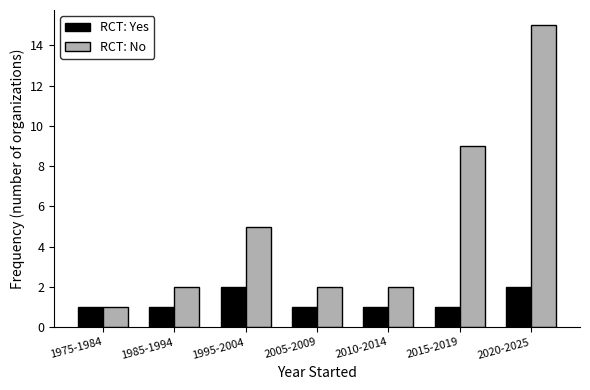

Reading left to right, what are all the values shown in this chart?

RCT: Yes: 1975-1984=1	1985-1994=1	1995-2004=2	2005-2009=1	2010-2014=1	2015-2019=1	2020-2025=2
RCT: No: 1975-1984=1	1985-1994=2	1995-2004=5	2005-2009=2	2010-2014=2	2015-2019=9	2020-2025=15